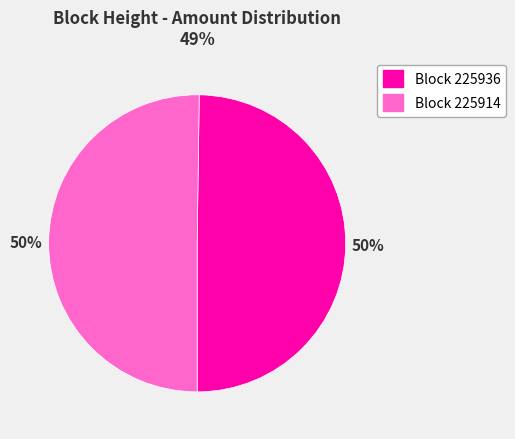

To the nearest percent, what is the average slice percentage?

50%